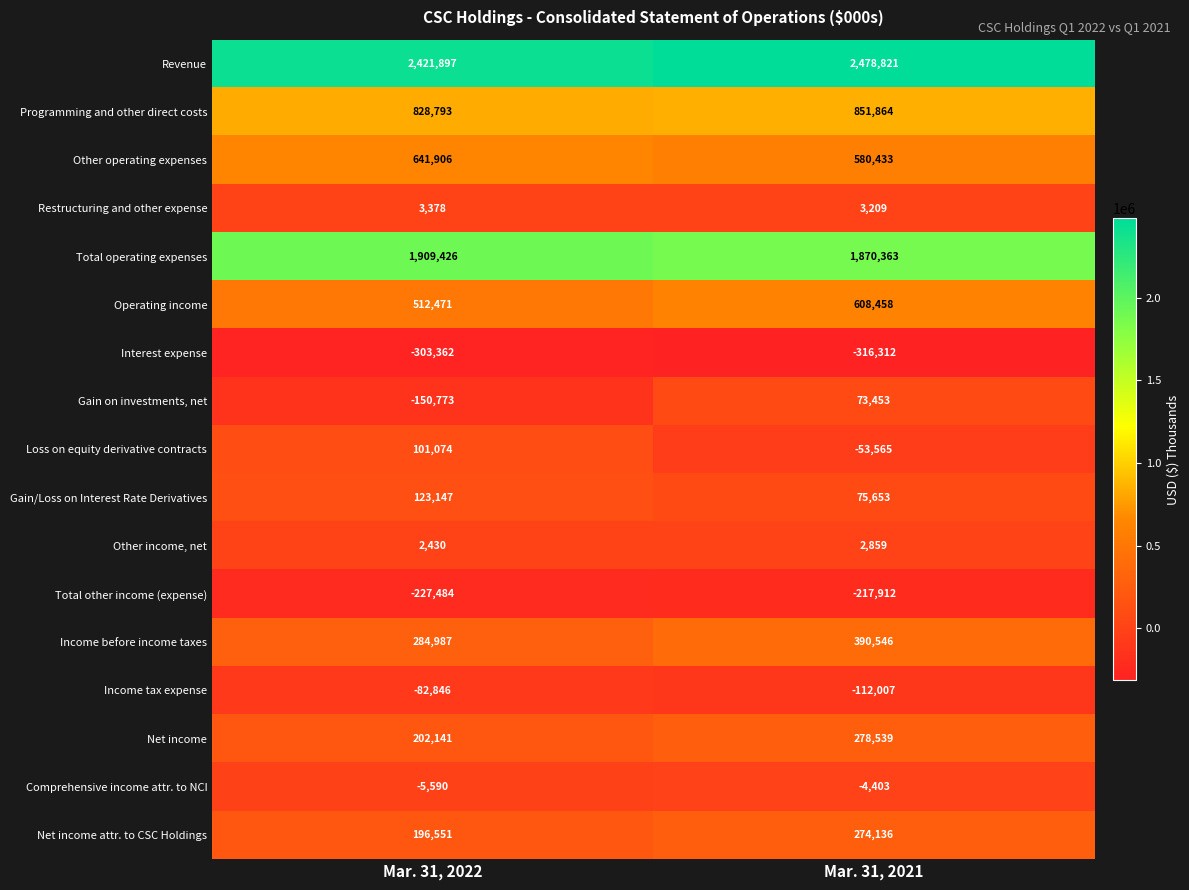

How many distinct data groups are displayed?

17